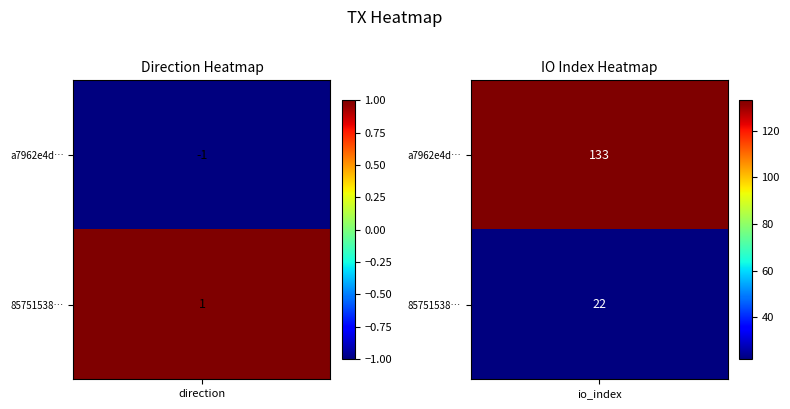

What is the difference between the maximum and minimum values in the a7962e4d3bd6a29d4b31c1bc3be67364086433b series?

134